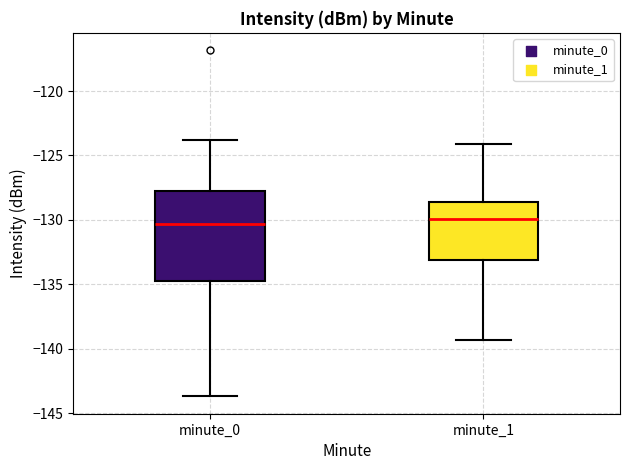

Reading left to right, transcribe this box plot: for each box, give where its median line is, the range the box spans, and where its two whiskers end, as read against the y-axis. The values are not printed on the chart, so give them approximately, as read against the axis.

minute_0: median -130.5, box -135.0 to -128.0, whiskers -143.5 to -124.0
minute_1: median -130.0, box -133.0 to -128.5, whiskers -139.5 to -124.0